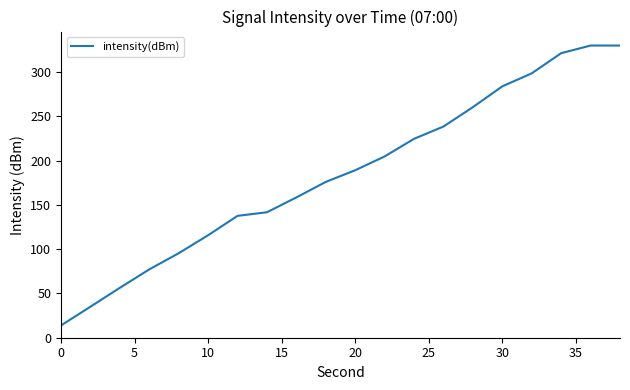

What is the greatest value displayed?

329.9